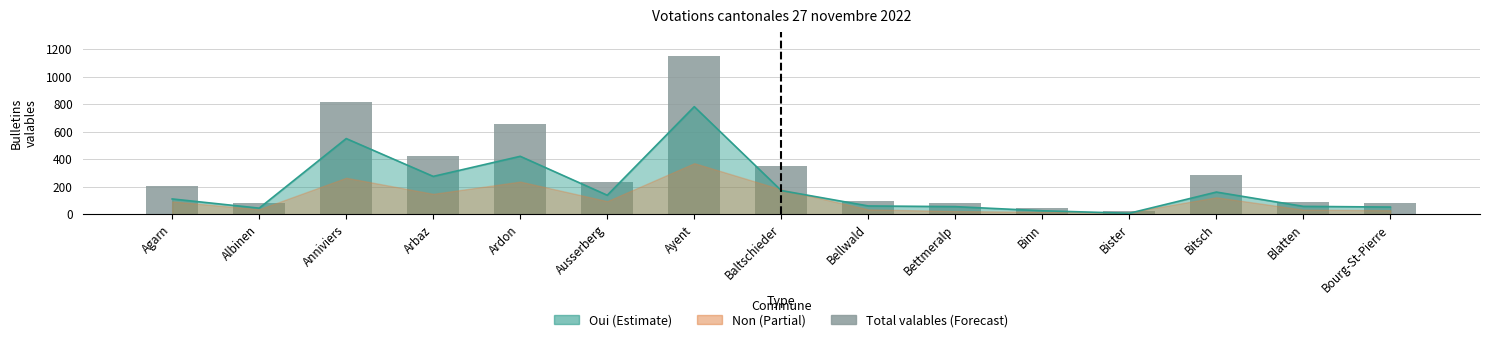

List the labels in order of value, smallest first.

Bister, Binn, Bettmeralp, Albinen, Bourg-St-Pierre, Blatten, Bellwald, Agarn, Ausserberg, Bitsch, Baltschieder, Arbaz, Ardon, Anniviers, Ayent